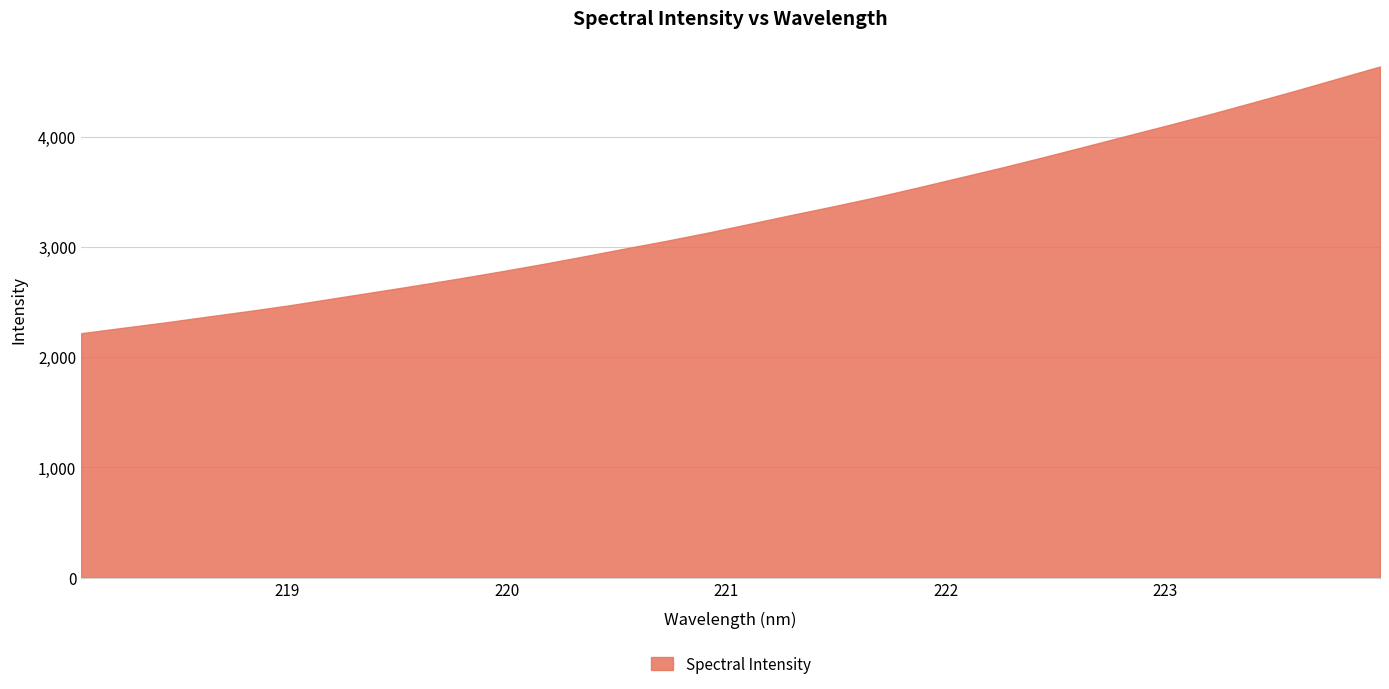

Reading left to right, what are all the values shown in this chart?

218.0596=2216.8	218.2508=2266.1	218.442=2314.5	218.6332=2366.8	218.8244=2418.0	219.0156=2472.0	219.2067=2531.7	219.3979=2590.8	219.589=2650.8	219.7801=2712.3	219.9712=2776.7	220.1623=2843.7	220.3533=2914.3	220.5444=2986.5	220.7354=3057.8	220.9264=3132.9	221.1174=3213.0	221.3083=3293.4	221.4993=3371.9	221.6902=3453.9	221.8812=3541.5	222.0721=3631.8	222.263=3722.0	222.4538=3816.6	222.6447=3913.8	222.8355=4011.8	223.0264=4109.2	223.2172=4208.8	223.408=4312.8	223.5987=4417.7	223.7895=4526.4	223.9802=4634.8